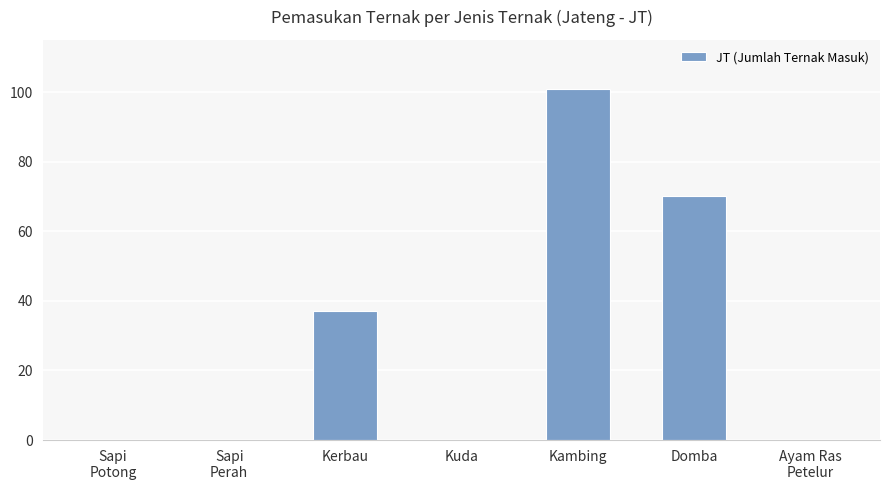

True or false: the data shows 151 at Kambing.

False